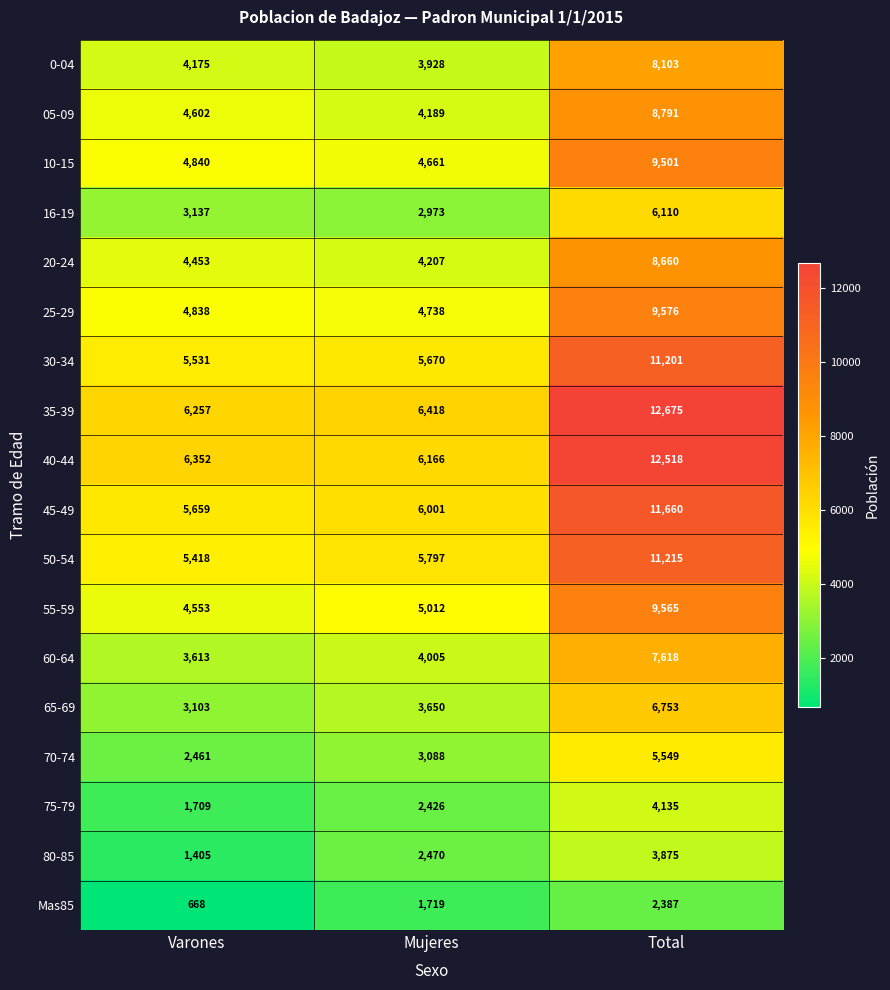

Is it true that 16-19 equals 3137 at Varones?

True